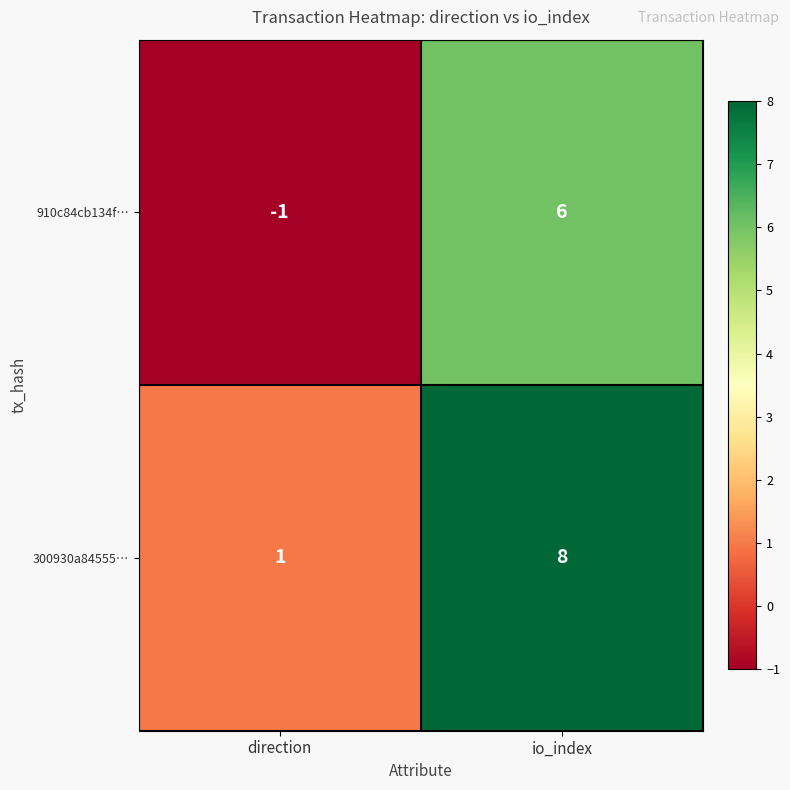

The value of 910c84cb134f… at direction is -1. True or false?

True